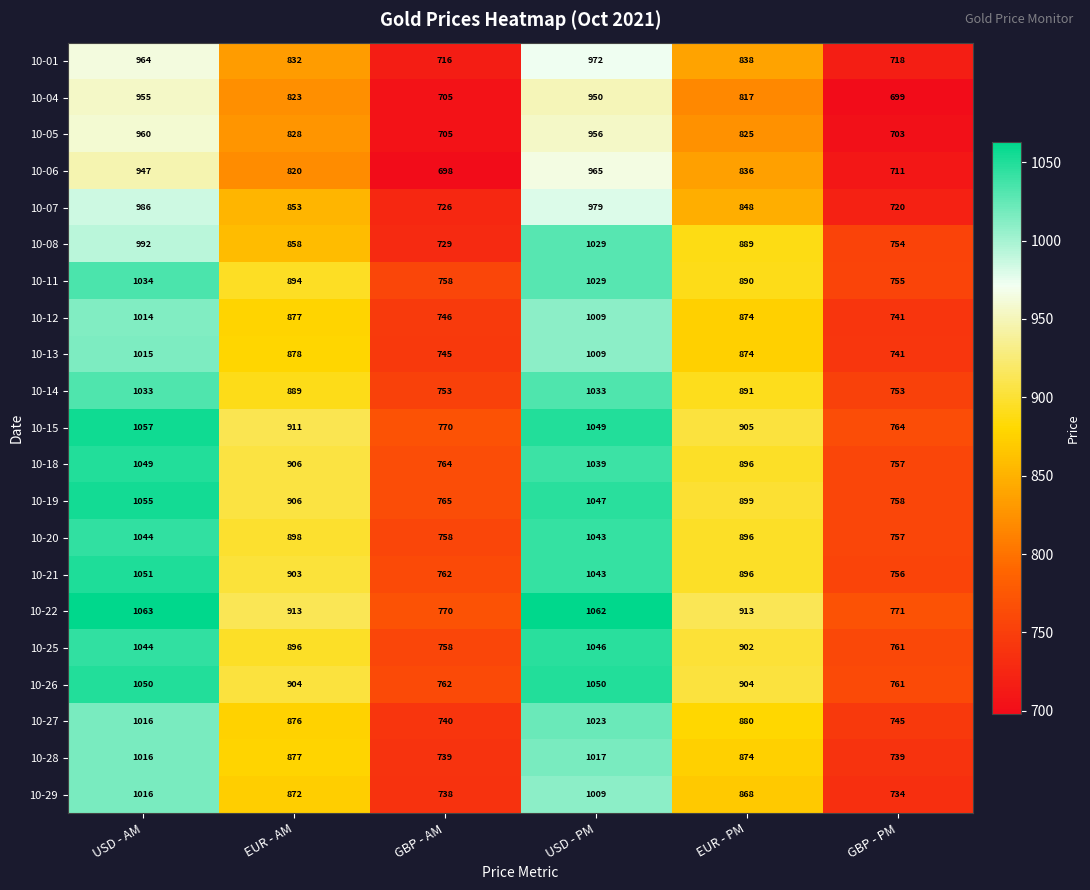

The 10-08 series shows 262 at GBP - AM. True or false?

False